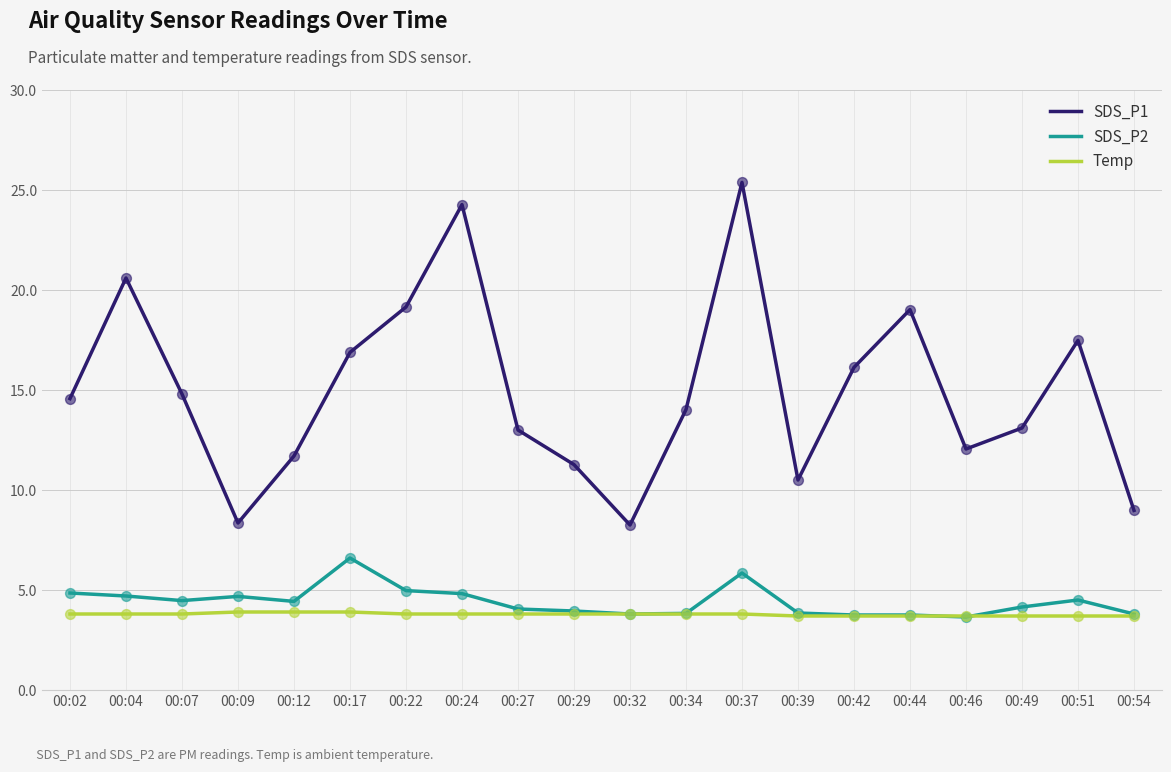

Which series has the widest spread of values?

SDS_P1